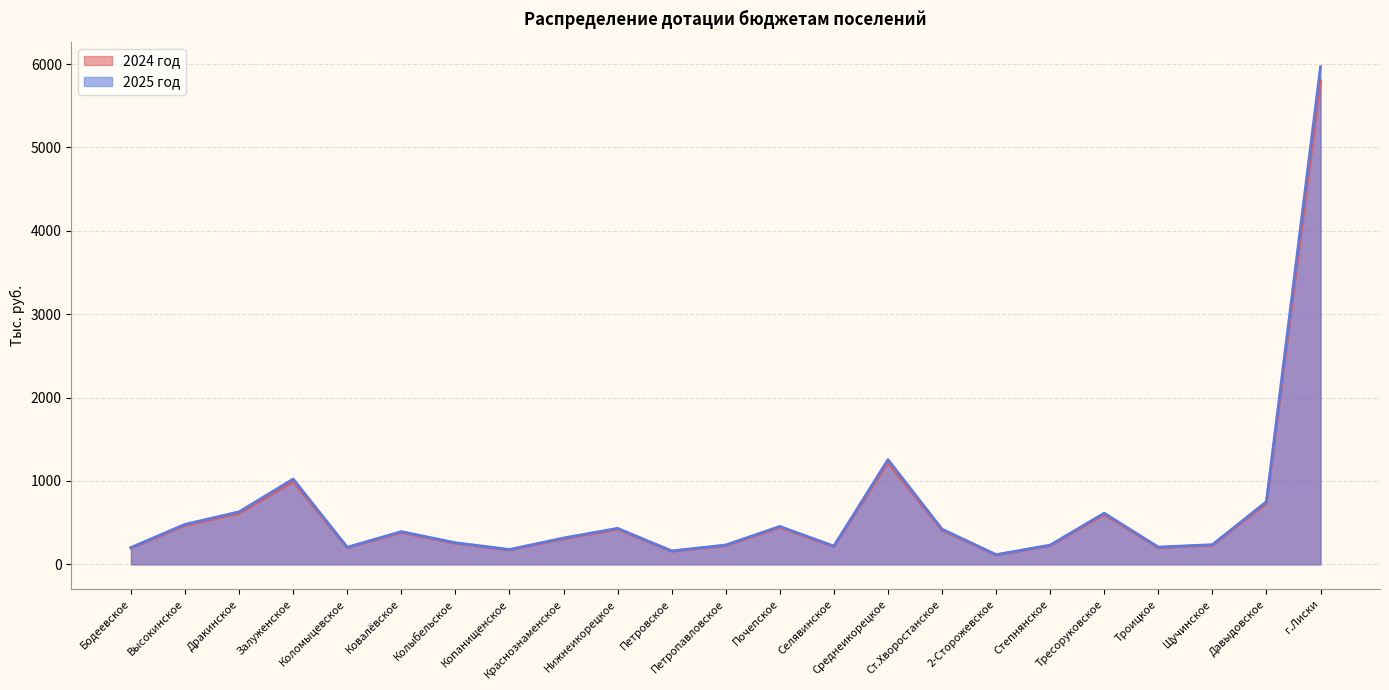

The 2025 год series shows 748 at Высокинское. True or false?

False